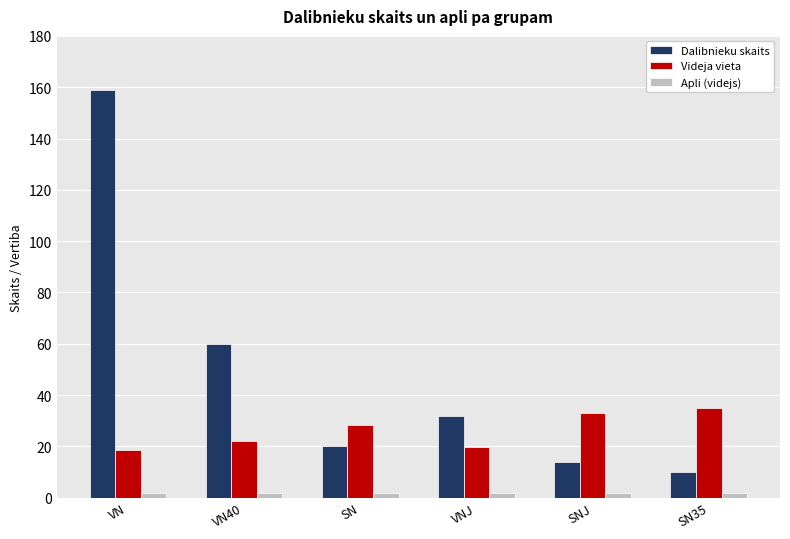

How many values in the Dalibnieku skaits series are below 32?

3